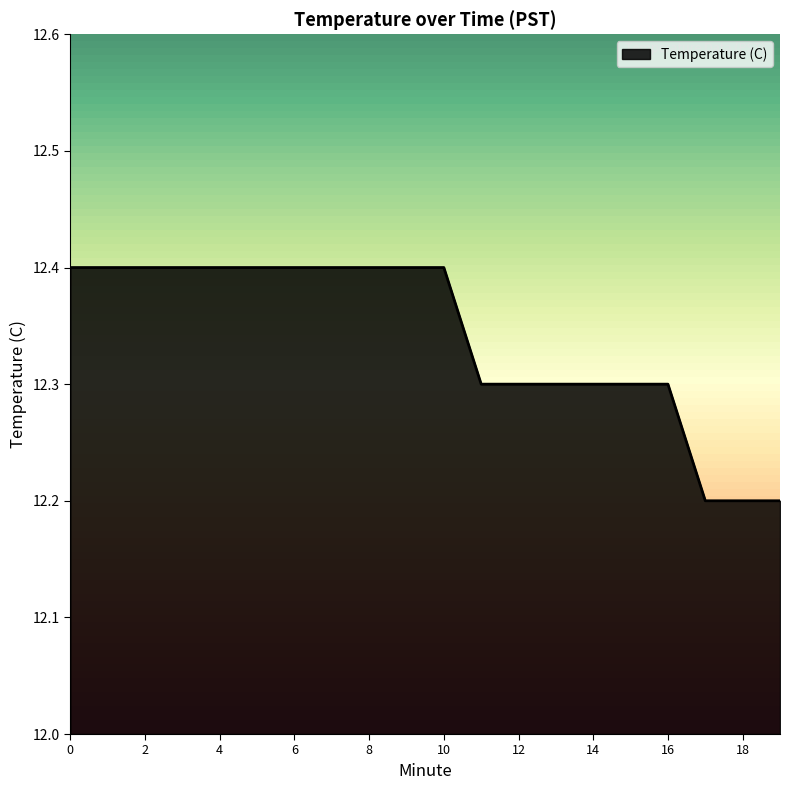

Reading left to right, what are all the values shown in this chart?

12.4	12.4	12.4	12.4	12.4	12.4	12.4	12.4	12.4	12.4	12.4	12.3	12.3	12.3	12.3	12.3	12.3	12.2	12.2	12.2